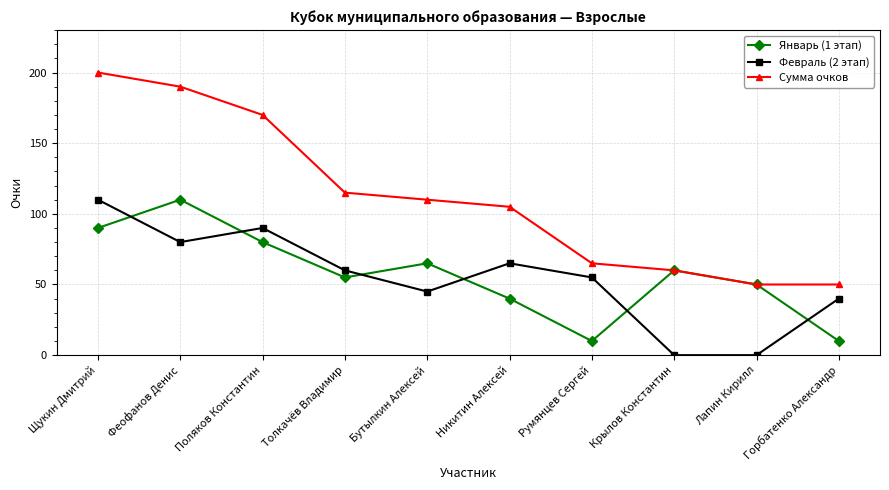

At which label does Сумма очков first exceed 110?

Щукин Дмитрий